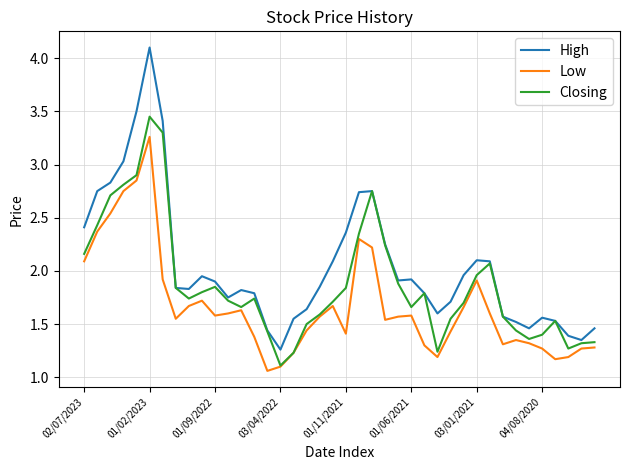

True or false: High and Low intersect in this chart.

False